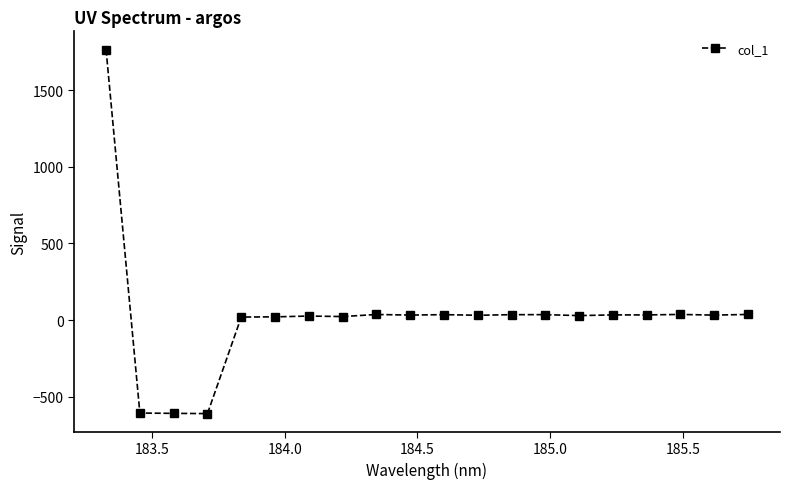

What is the average value?

21.6